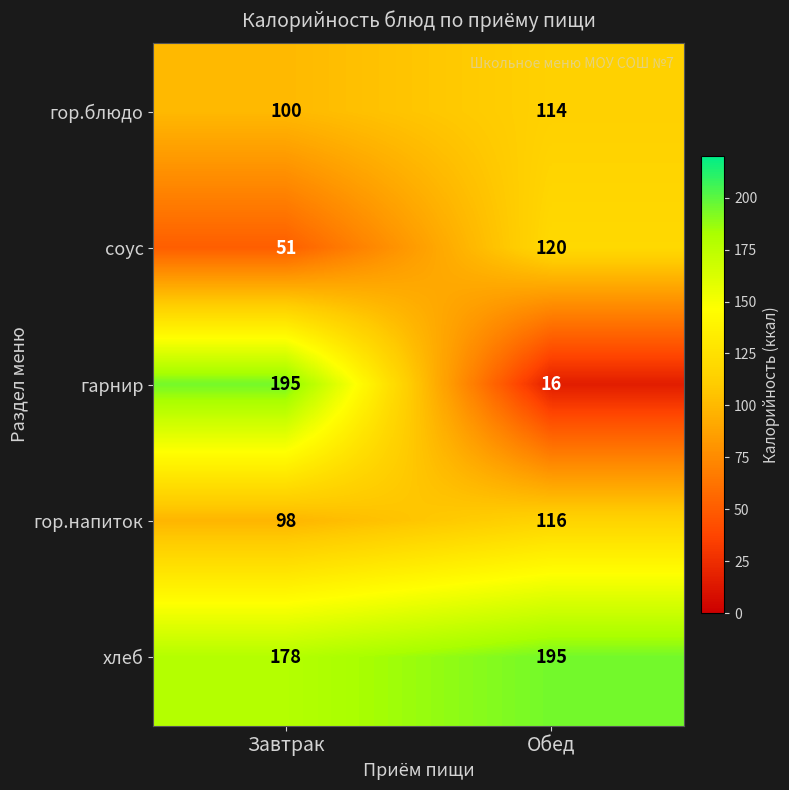

What is the smallest value displayed?

16